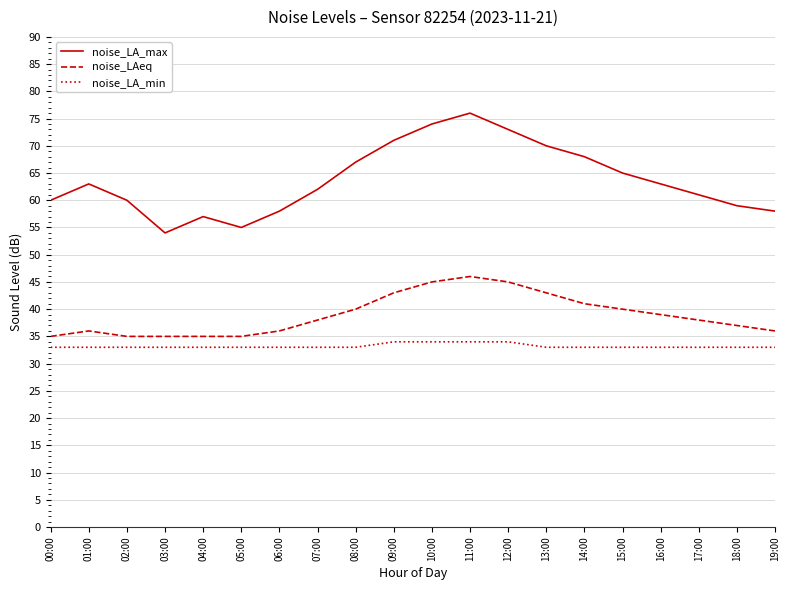

Is it true that noise_LA_min equals 43 at 05:00?

False